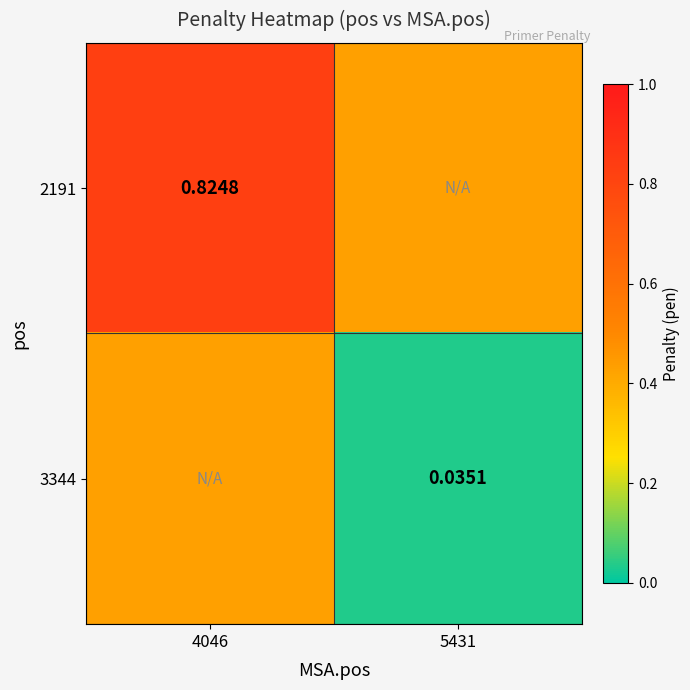

Is the value of 3344 at 5431 greater than the value of 2191 at 4046?

No